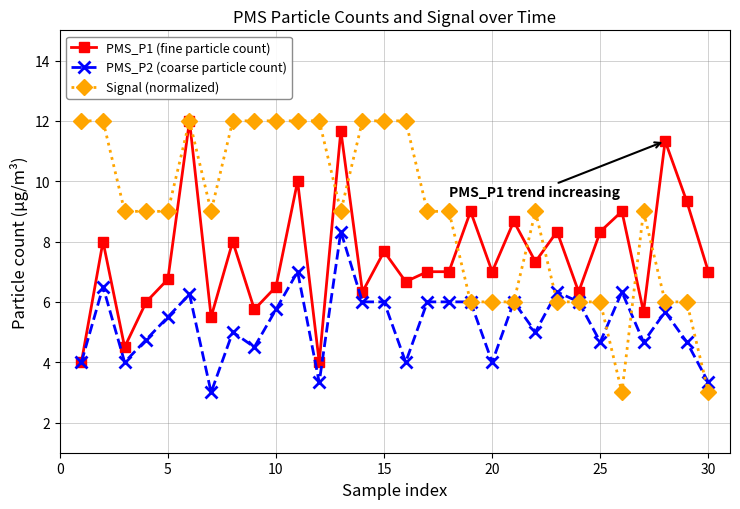

Which series has the largest total across all categories?

Signal (normalized)